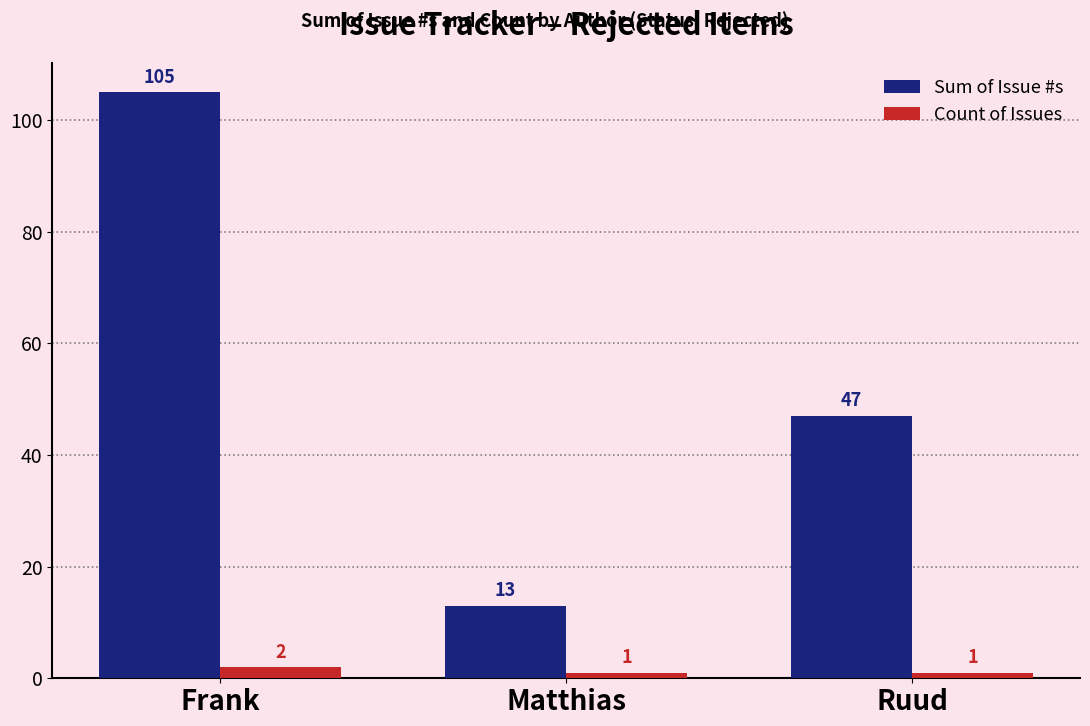

Which series has the largest range (max minus min)?

Sum of Issue #s